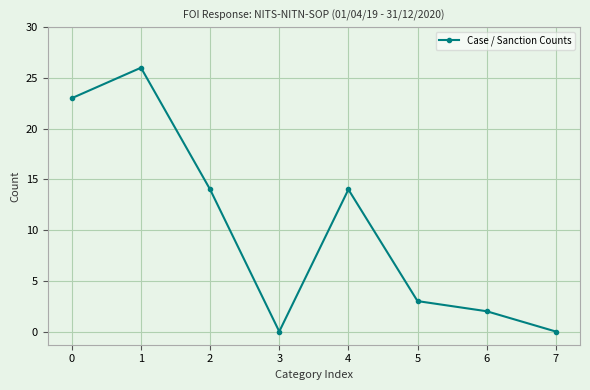

What is the sum of the values at 0 and 7?

23